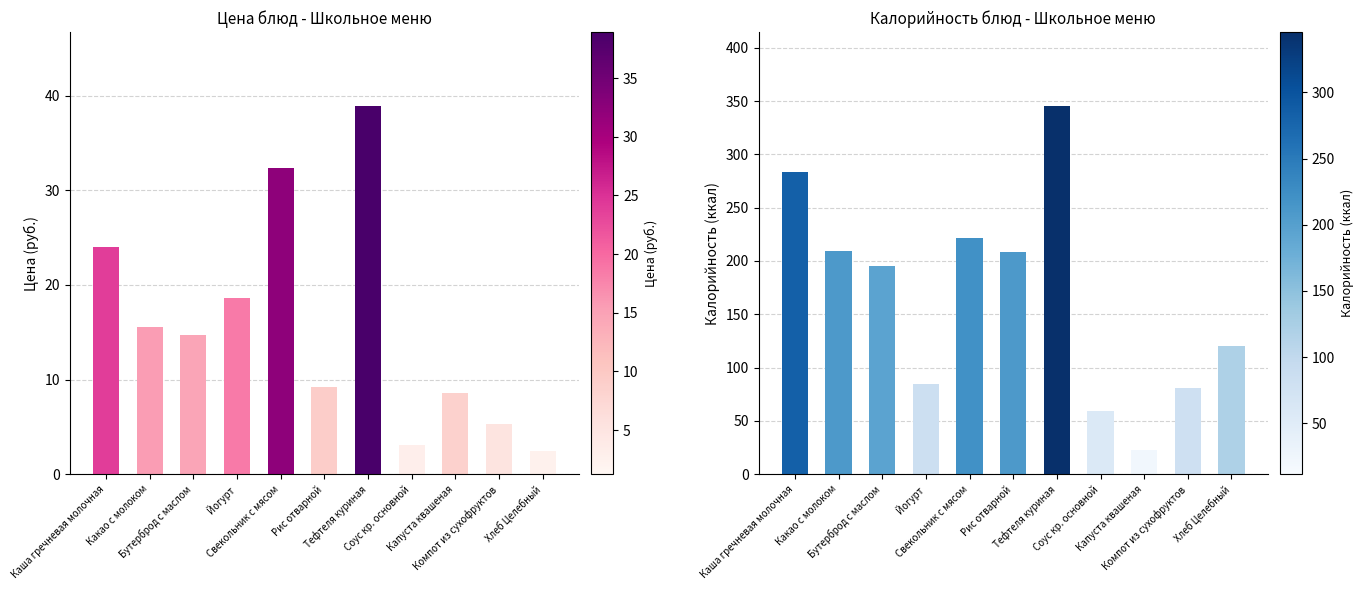

What is the sum of the Цена values at Бутерброд с маслом and Капуста квашеная?

23.3